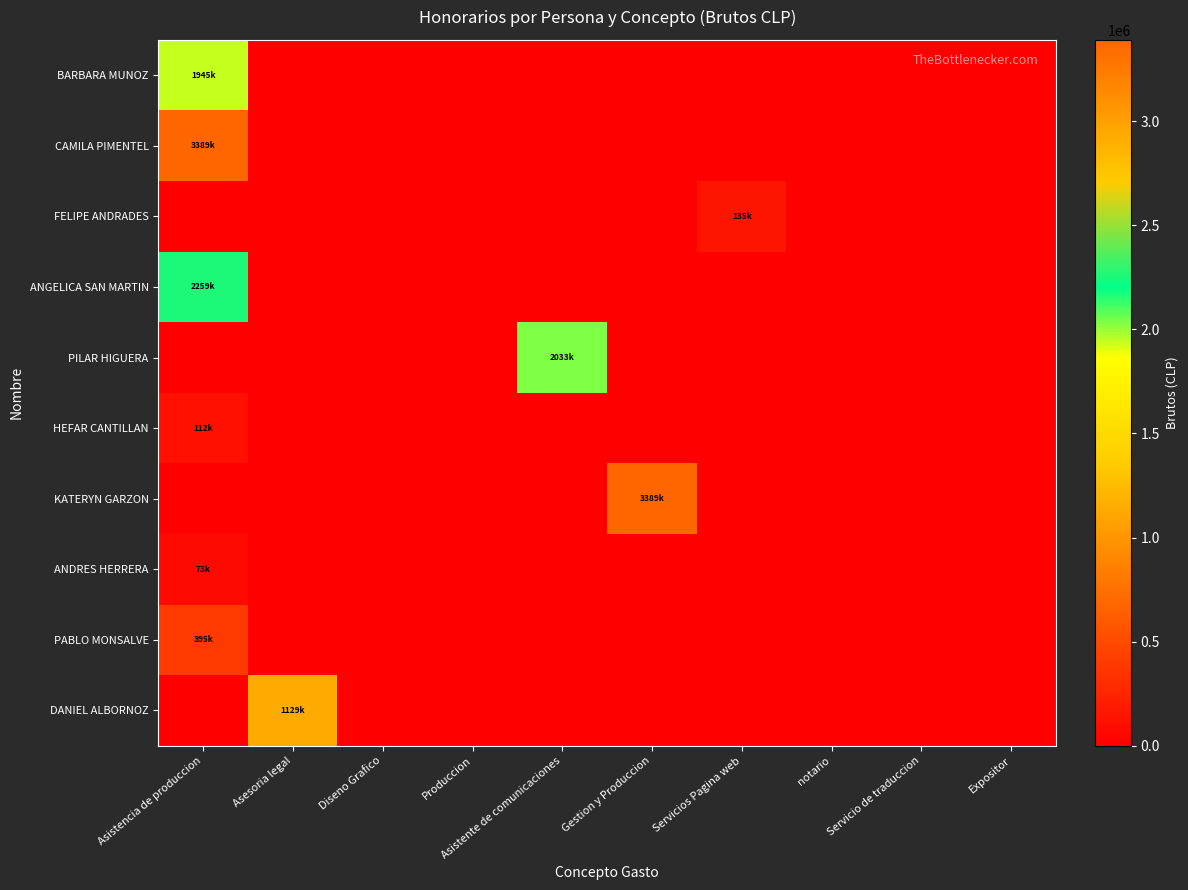

Reading left to right, list all the values displayed in this chart.

BARBARA MUNOZ: Asistencia de produccion=1945480	Asesoria legal=0	Diseno Grafico=0	Produccion=0	Asistente de comunicaciones=0	Gestion y Produccion=0	Servicios Pagina web=0	notario=0	Servicio de traduccion=0	Expositor=0
CAMILA PIMENTEL: Asistencia de produccion=3389832	Asesoria legal=0	Diseno Grafico=0	Produccion=0	Asistente de comunicaciones=0	Gestion y Produccion=0	Servicios Pagina web=0	notario=0	Servicio de traduccion=0	Expositor=0
FELIPE ANDRADES: Asistencia de produccion=0	Asesoria legal=0	Diseno Grafico=0	Produccion=0	Asistente de comunicaciones=0	Gestion y Produccion=0	Servicios Pagina web=135593	notario=0	Servicio de traduccion=0	Expositor=0
ANGELICA SAN MARTIN: Asistencia de produccion=2259888	Asesoria legal=0	Diseno Grafico=0	Produccion=0	Asistente de comunicaciones=0	Gestion y Produccion=0	Servicios Pagina web=0	notario=0	Servicio de traduccion=0	Expositor=0
PILAR HIGUERA: Asistencia de produccion=0	Asesoria legal=0	Diseno Grafico=0	Produccion=0	Asistente de comunicaciones=2033900	Gestion y Produccion=0	Servicios Pagina web=0	notario=0	Servicio de traduccion=0	Expositor=0
HEFAR CANTILLAN: Asistencia de produccion=112994	Asesoria legal=0	Diseno Grafico=0	Produccion=0	Asistente de comunicaciones=0	Gestion y Produccion=0	Servicios Pagina web=0	notario=0	Servicio de traduccion=0	Expositor=0
KATERYN GARZON: Asistencia de produccion=0	Asesoria legal=0	Diseno Grafico=0	Produccion=0	Asistente de comunicaciones=0	Gestion y Produccion=3389831	Servicios Pagina web=0	notario=0	Servicio de traduccion=0	Expositor=0
ANDRES HERRERA: Asistencia de produccion=73446	Asesoria legal=0	Diseno Grafico=0	Produccion=0	Asistente de comunicaciones=0	Gestion y Produccion=0	Servicios Pagina web=0	notario=0	Servicio de traduccion=0	Expositor=0
PABLO MONSALVE: Asistencia de produccion=395480	Asesoria legal=0	Diseno Grafico=0	Produccion=0	Asistente de comunicaciones=0	Gestion y Produccion=0	Servicios Pagina web=0	notario=0	Servicio de traduccion=0	Expositor=0
DANIEL ALBORNOZ: Asistencia de produccion=0	Asesoria legal=1129945	Diseno Grafico=0	Produccion=0	Asistente de comunicaciones=0	Gestion y Produccion=0	Servicios Pagina web=0	notario=0	Servicio de traduccion=0	Expositor=0